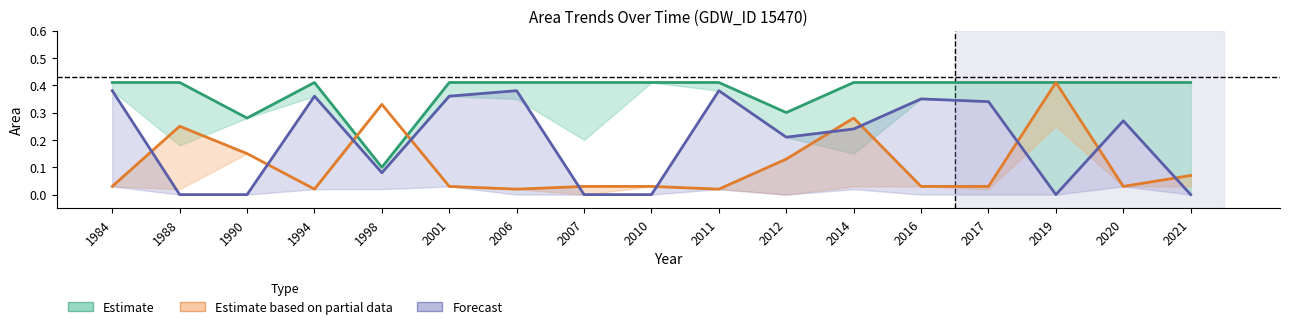

What is the difference between the maximum and minimum values in the landArea (Partial Estimate) series?

0.4